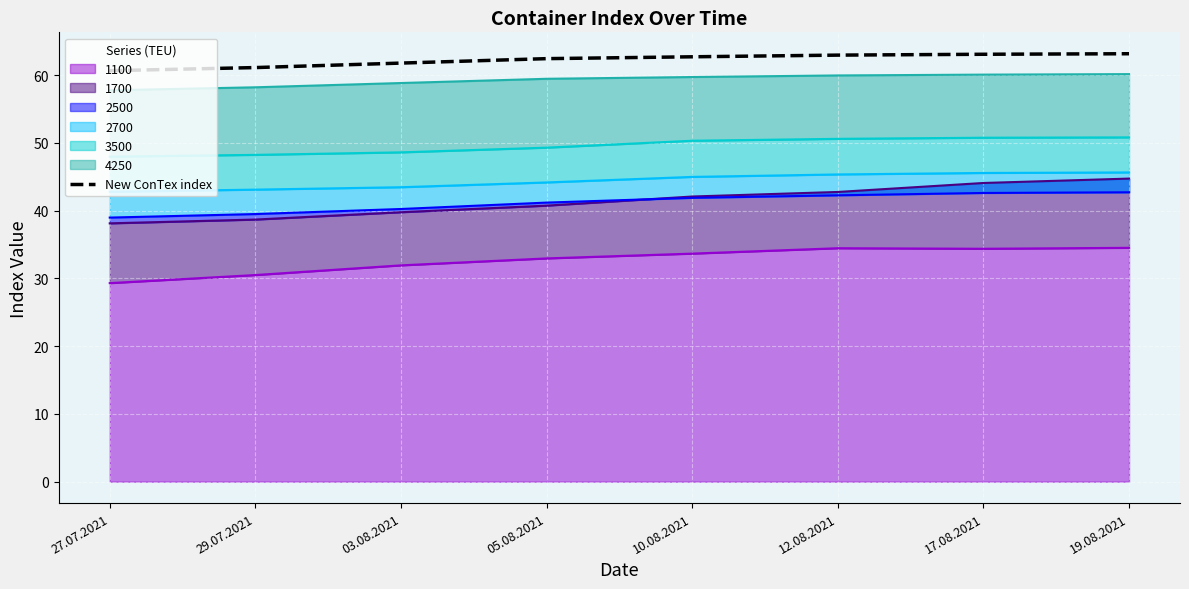

Rank the categories by value from highest to lowest.

19.08.2021, 17.08.2021, 12.08.2021, 10.08.2021, 05.08.2021, 03.08.2021, 29.07.2021, 27.07.2021